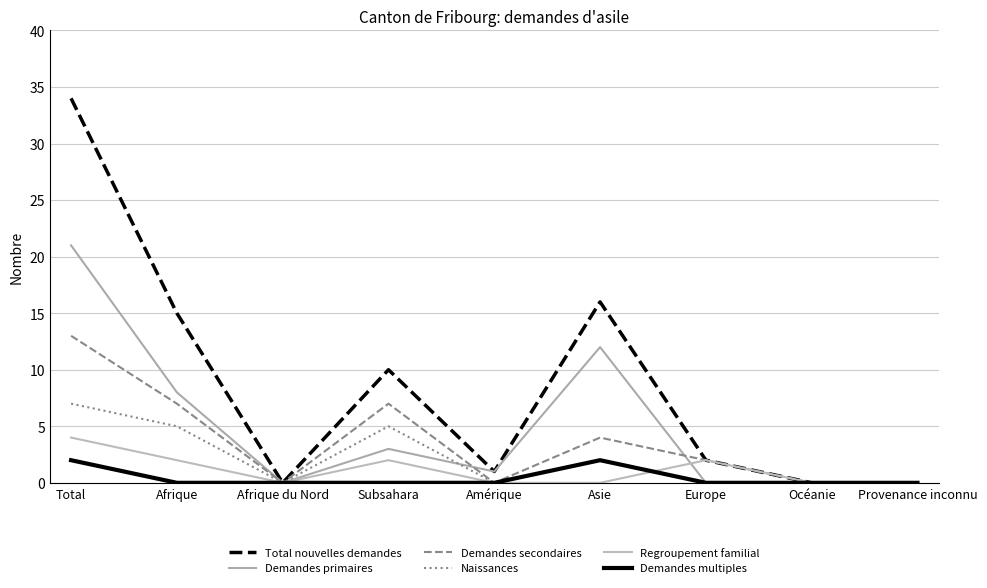

Which series has the largest range (max minus min)?

Total nouvelles demandes